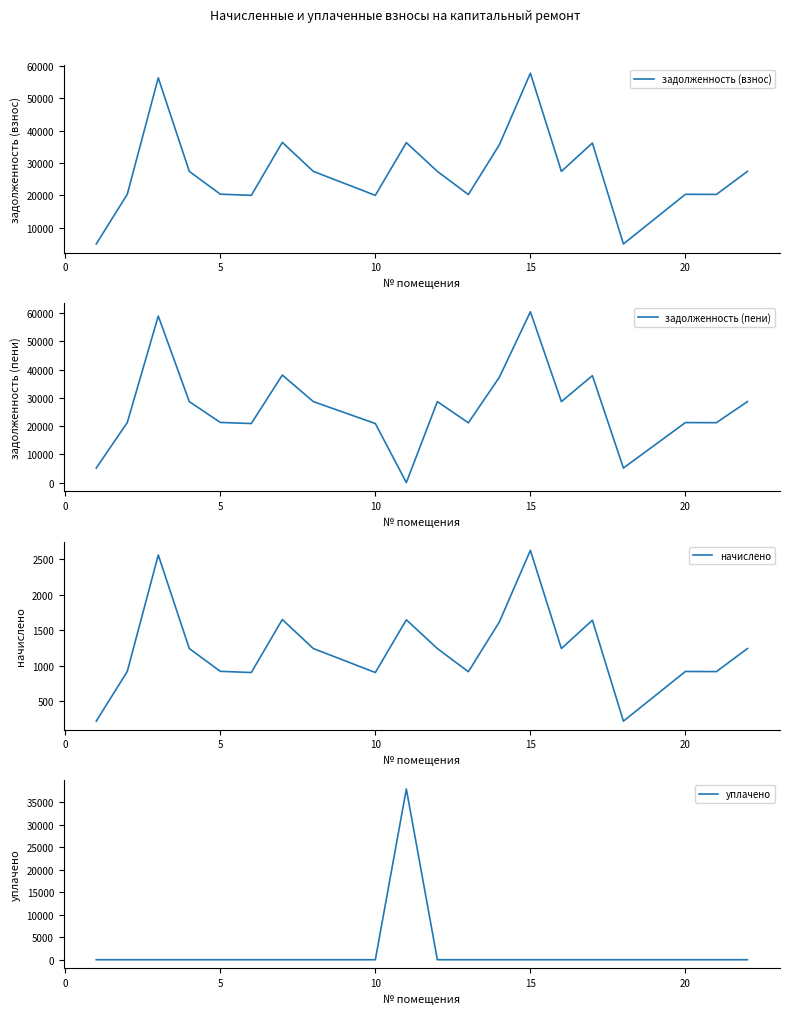

How many lines are shown in the chart?

4